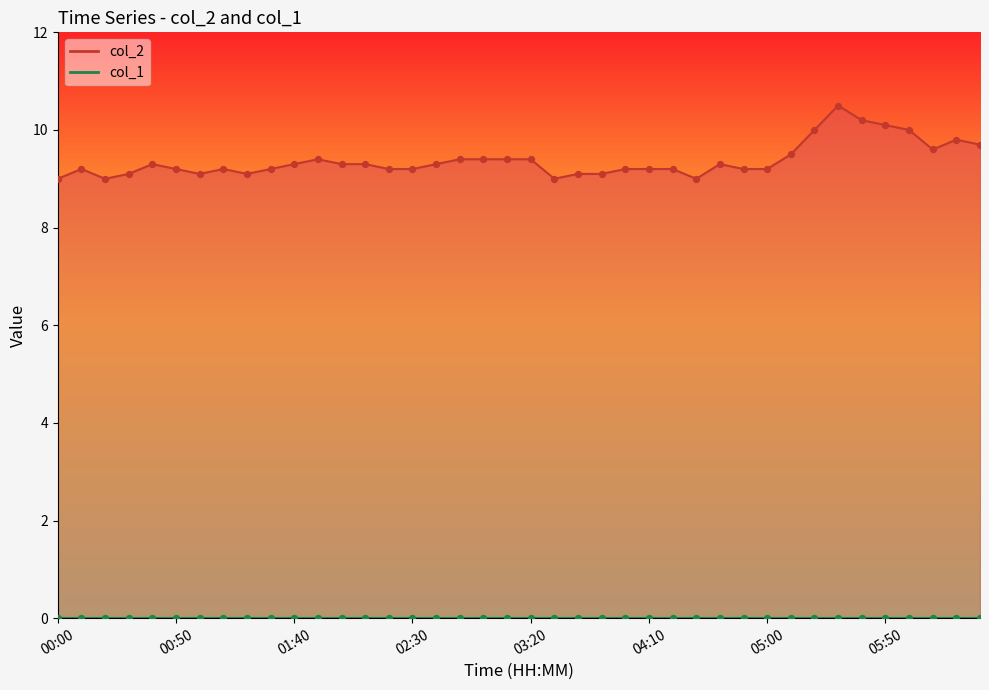

Approximately how many times larger is the value at 03:20 compared to 04:00?

1.0